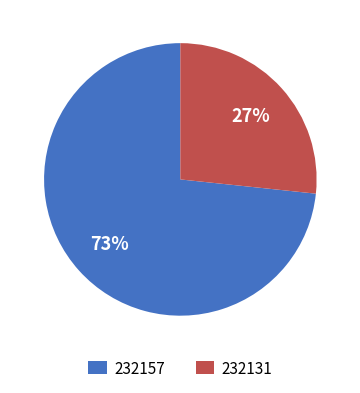

How many segments does this pie chart have?

2